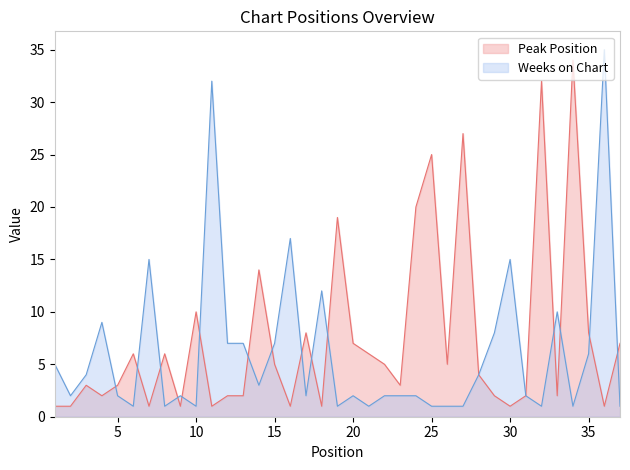

What is the sum of the Peak Position values at 6 and 14?

20